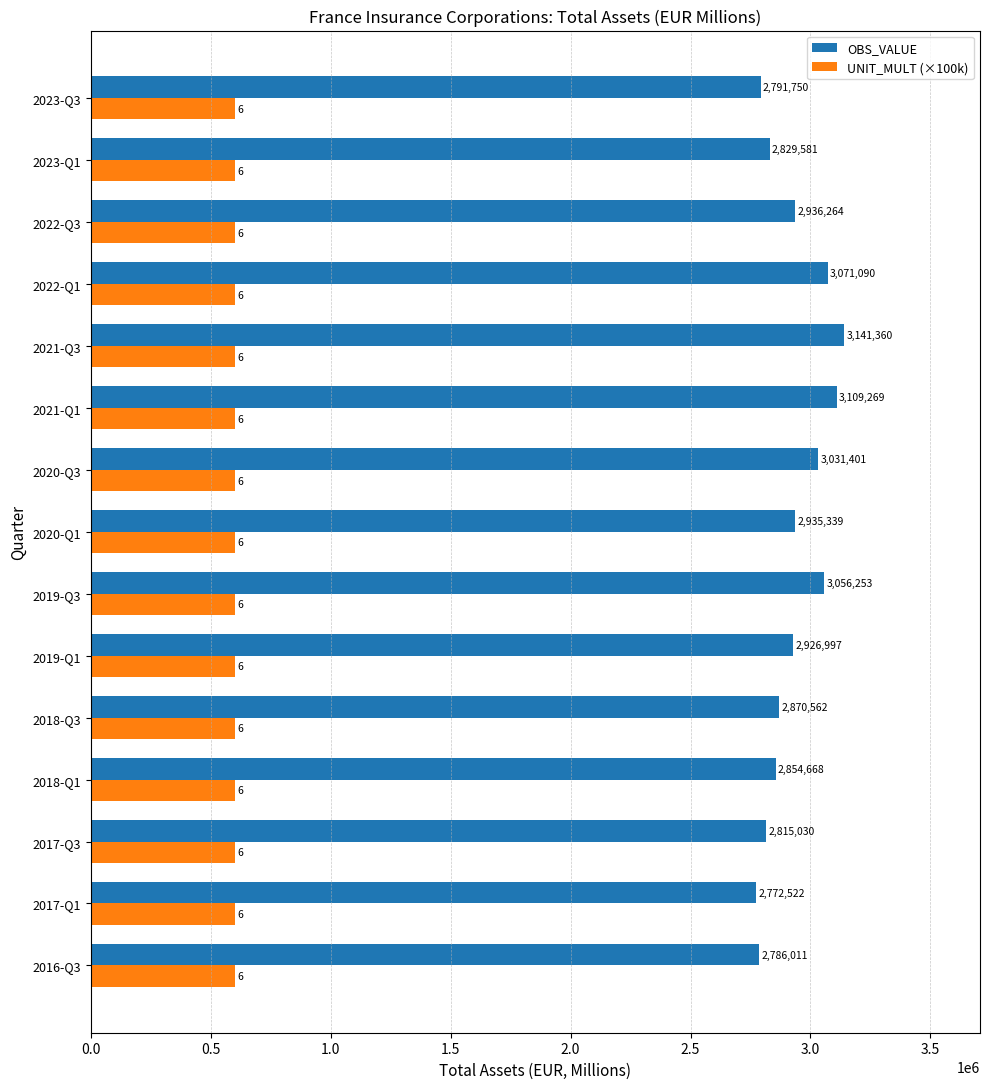

Is the value of UNIT_MULT (×100k) at 2019-Q3 greater than the value of OBS_VALUE at 2023-Q3?

No